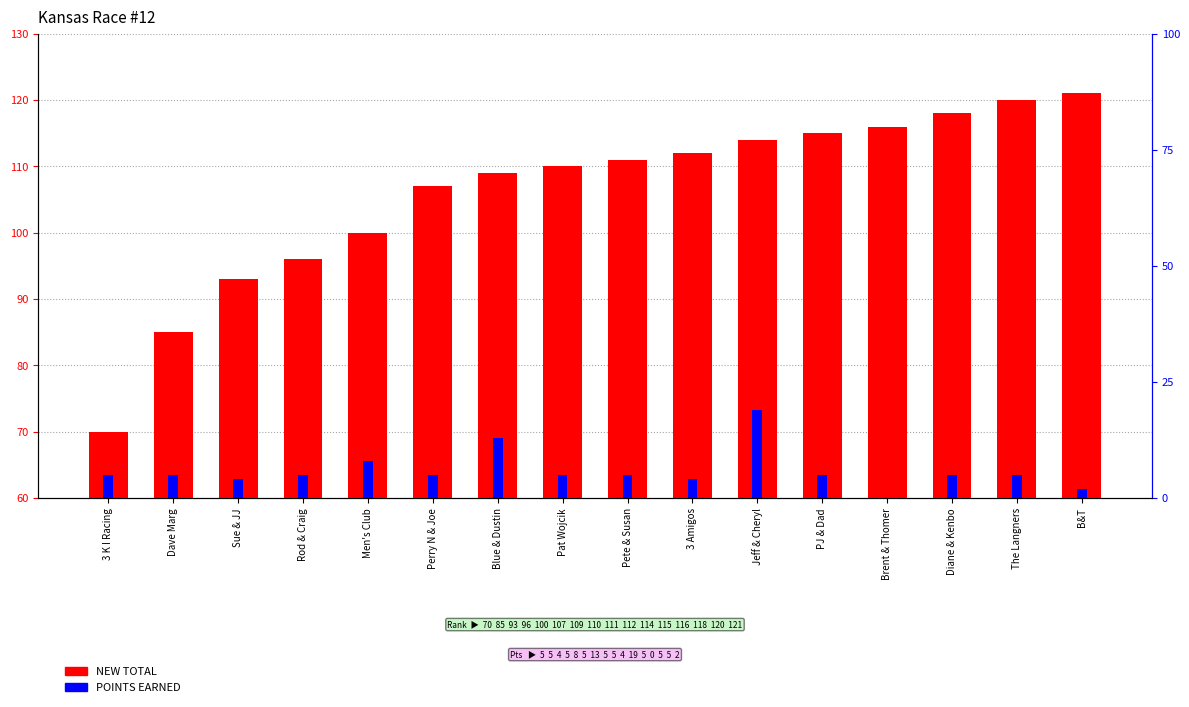

How many positive values does the POINTS EARNED series have?

15